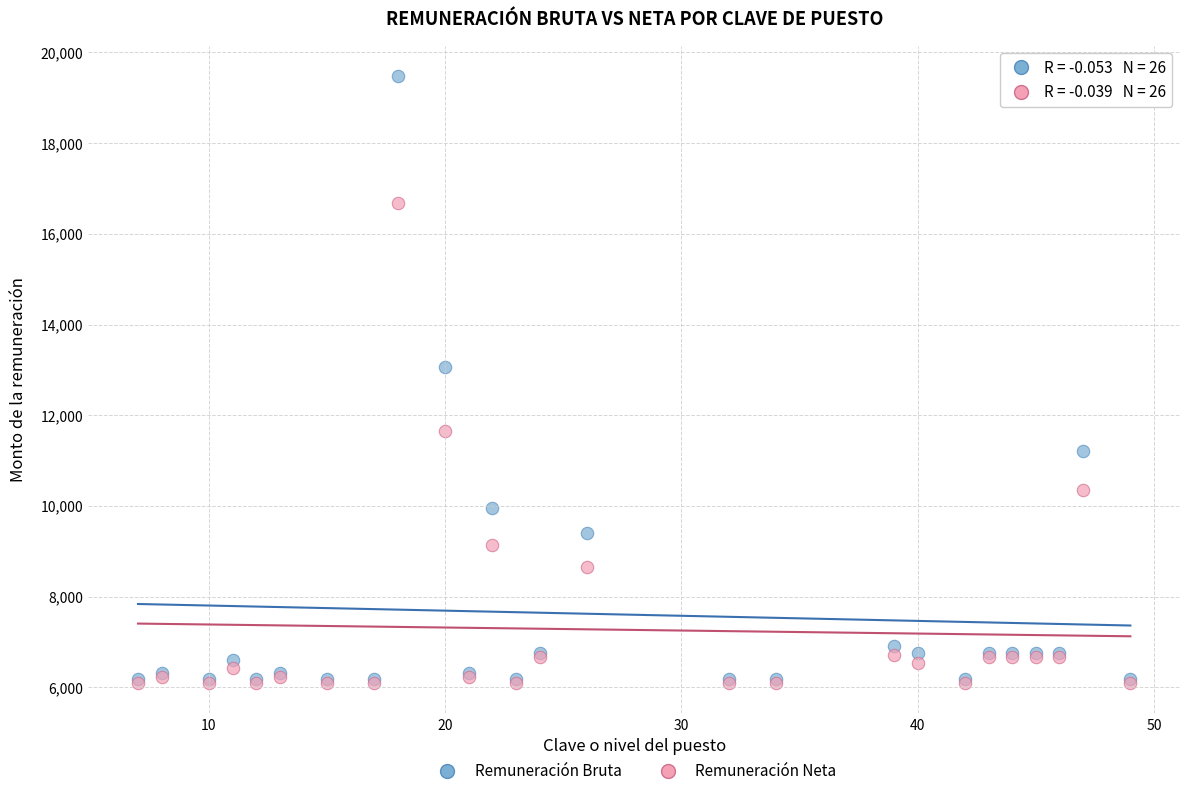

Which series has the widest spread of Y values?

Remuneración Bruta